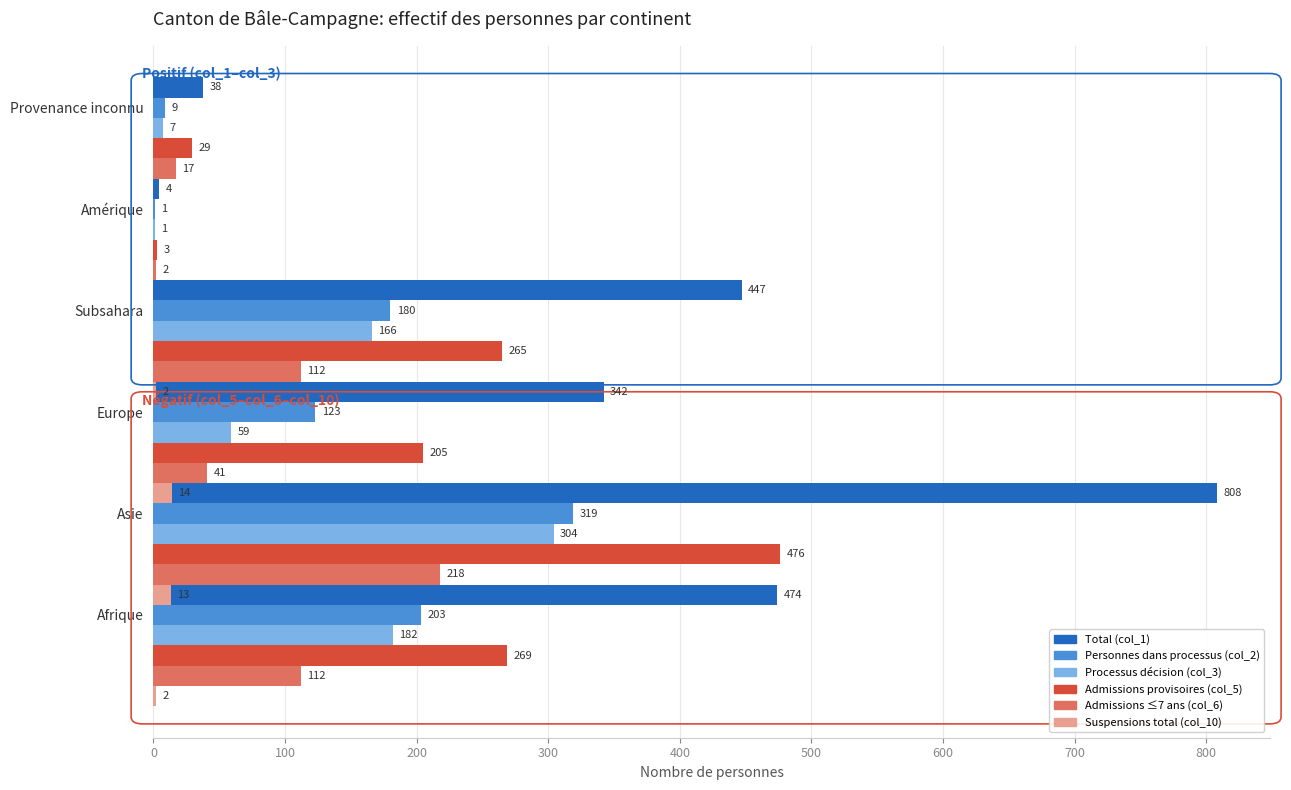

At how many categories does at least one series exceed 334?

4